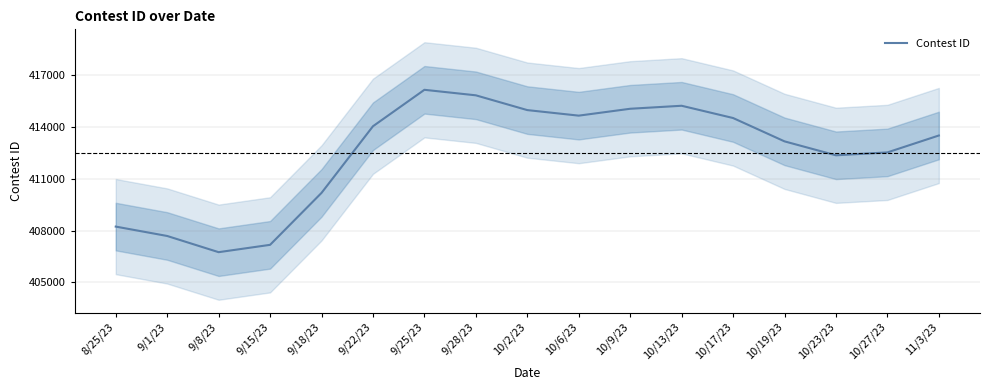

Which label corresponds to the largest value in the chart?

9/25/23